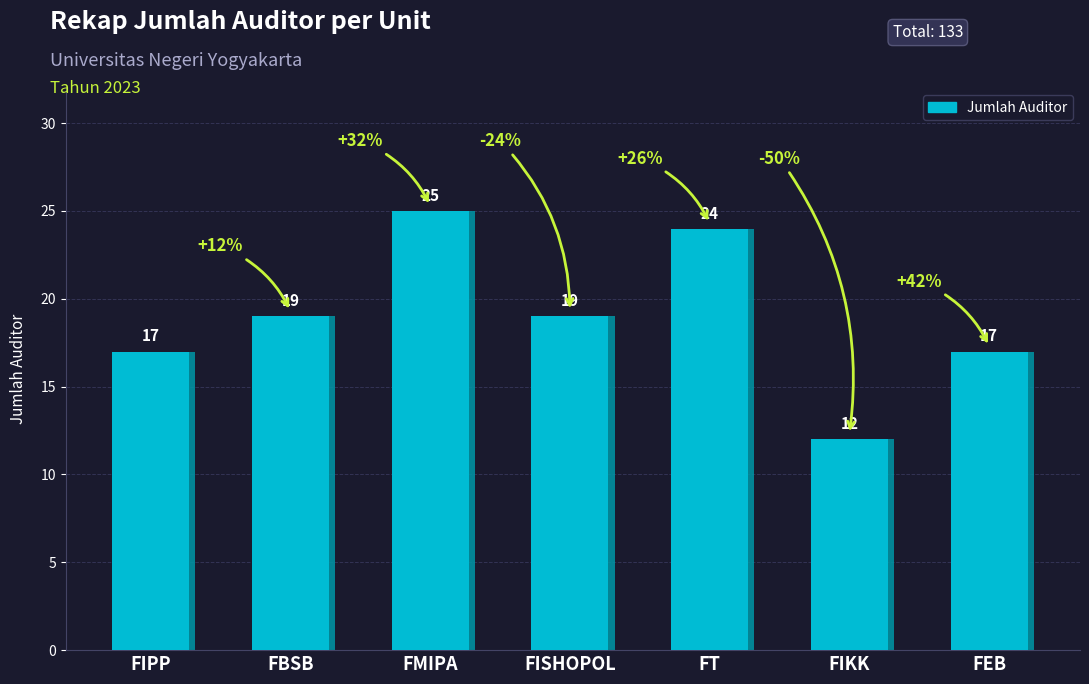

How many bars are there in total?

7